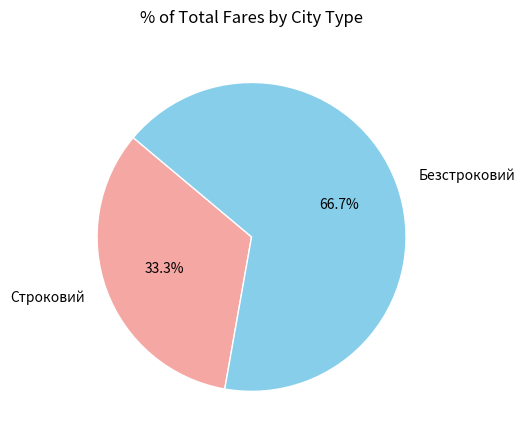

What percentage is the Строковий slice, to the nearest percent?

33%